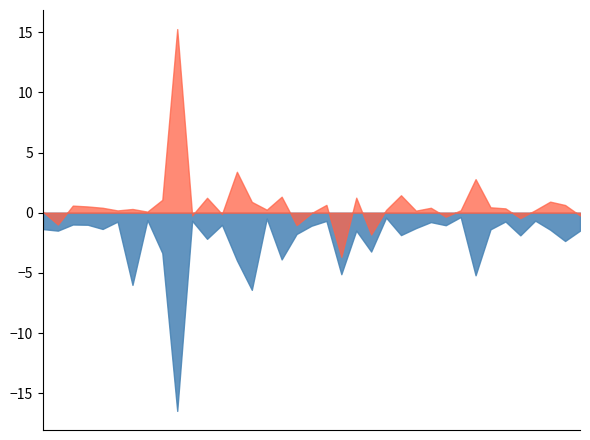

Reading right to left, what are all the values shown in this chart?

high_low_diff: -1.5	-2.4	-1.4	-0.7	-1.9	-0.7	-1.4	-5.2	-0.4	-1.0	-0.8	-1.3	-1.9	-0.4	-3.2	-1.5	-5.1	-0.7	-1.1	-1.8	-3.9	-0.5	-6.4	-4.0	-1.0	-2.2	-0.7	-16.5	-3.4	-0.6	-6.0	-0.7	-1.4	-1.0	-1.0	-1.5	-1.4
close_open_diff: -0.2	0.6	0.9	0.2	-0.5	0.4	0.5	2.8	0.2	-0.3	0.4	0.2	1.4	0.2	-1.8	1.2	-3.7	0.7	-0.0	-1.0	1.3	0.2	0.9	3.4	-0.1	1.2	-0.2	15.3	1.1	0.1	0.3	0.2	0.4	0.5	0.6	-1.0	0.1